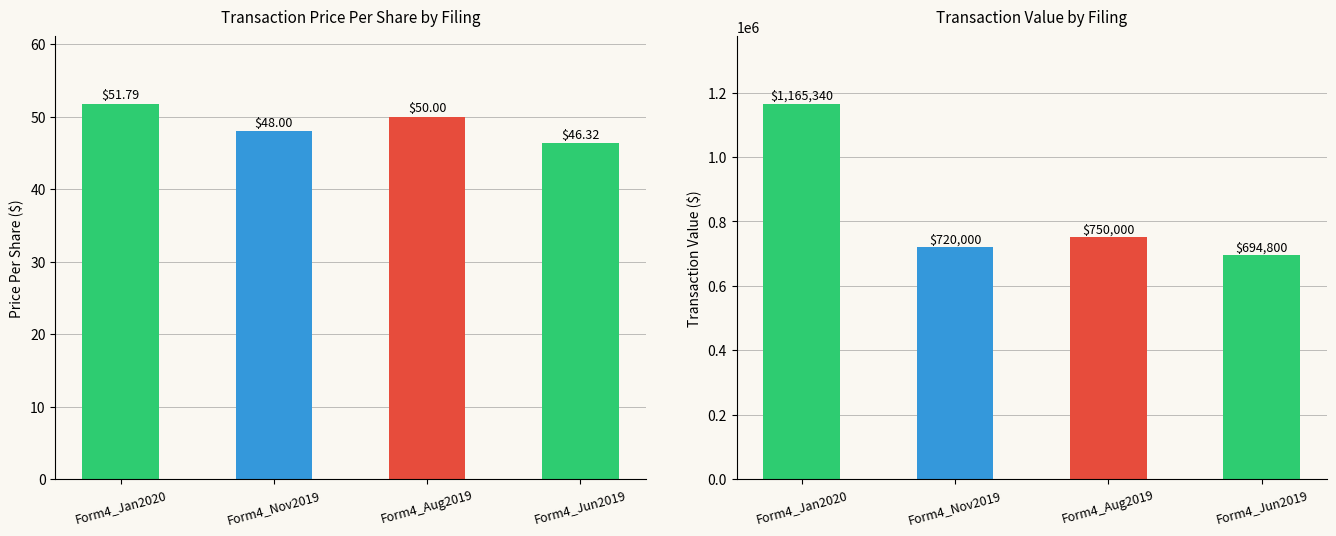

Rank the categories by transactionValue value from highest to lowest.

Form4_Jan2020, Form4_Aug2019, Form4_Nov2019, Form4_Jun2019